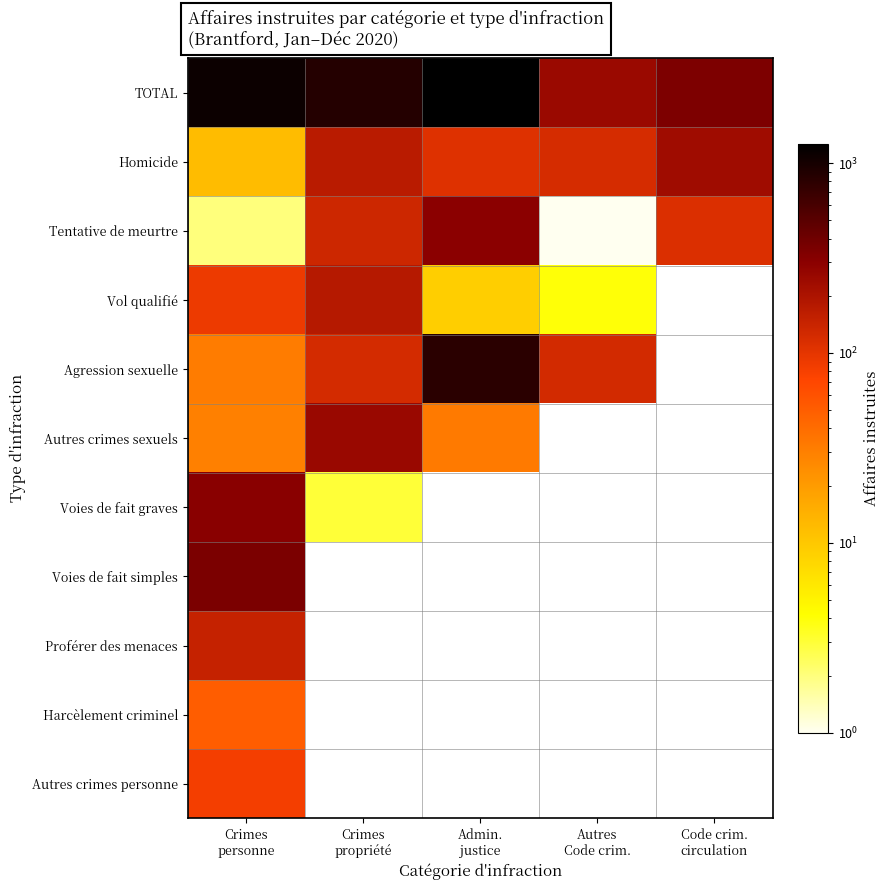

At which category is the sum across all series the highest?

Crimes
personne